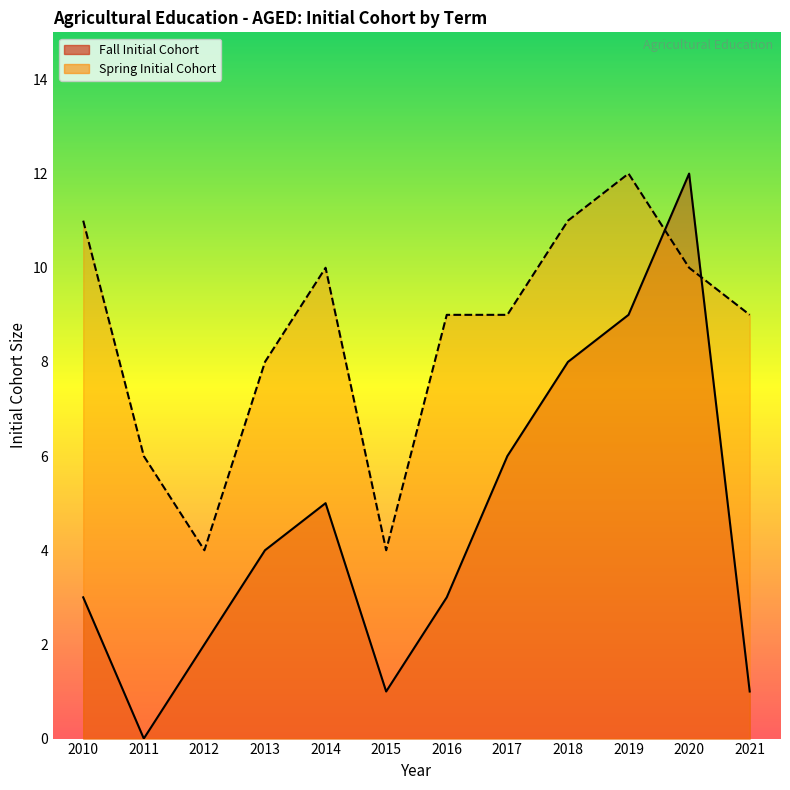

At which label does Spring Initial Cohort reach its peak?

2019